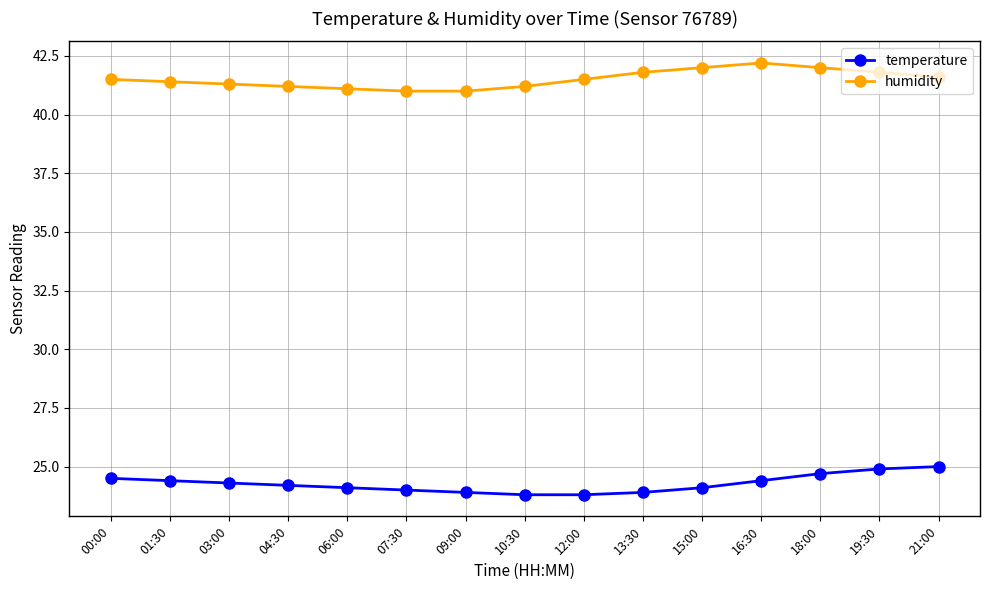

Does the chart have visible grid lines?

Yes